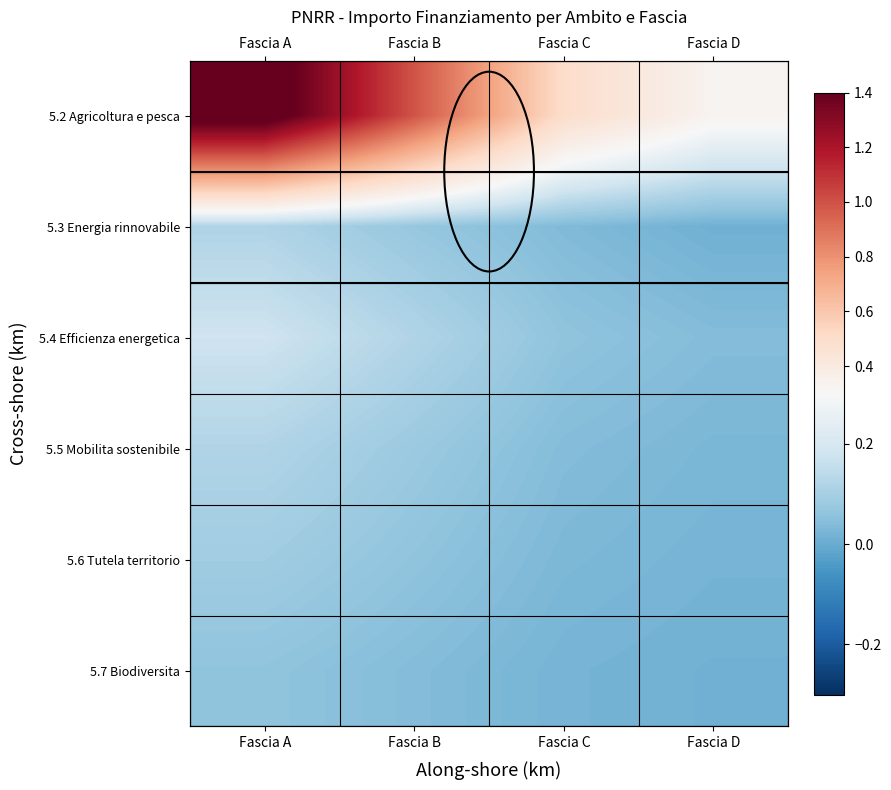

What is the spread (max minus min) of values at Fascia A?

1.4